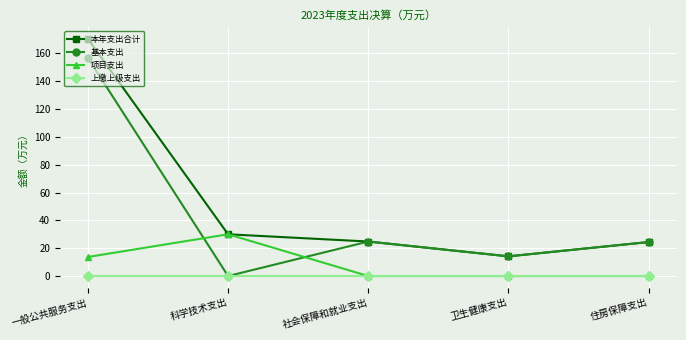

Between 一般公共服务支出 and 社会保障和就业支出, which series saw the biggest shift?

本年支出合计